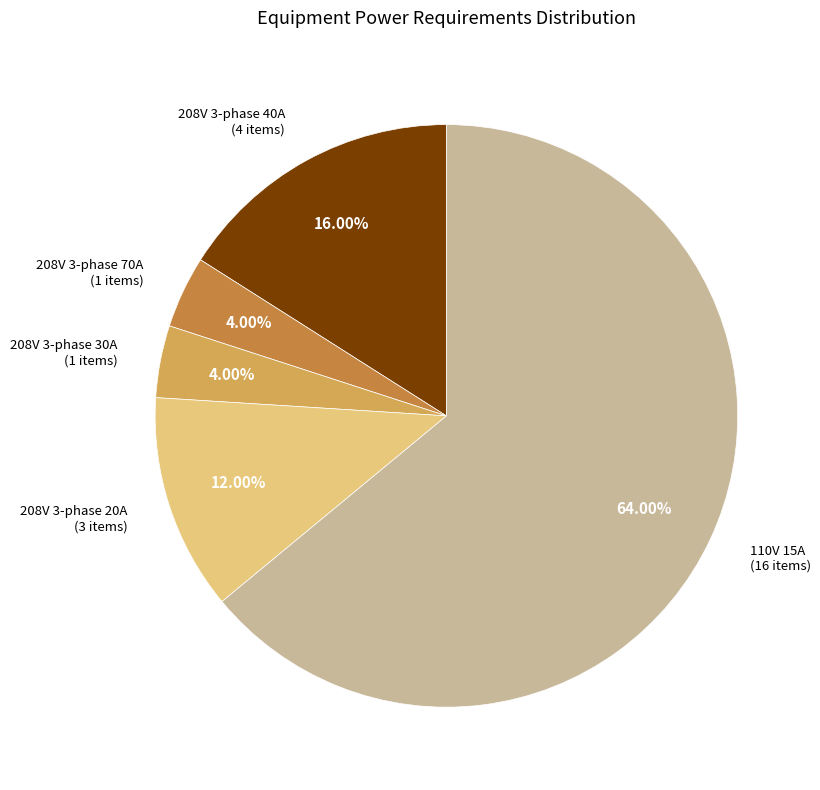

To the nearest percent, what is the average slice percentage?

20%